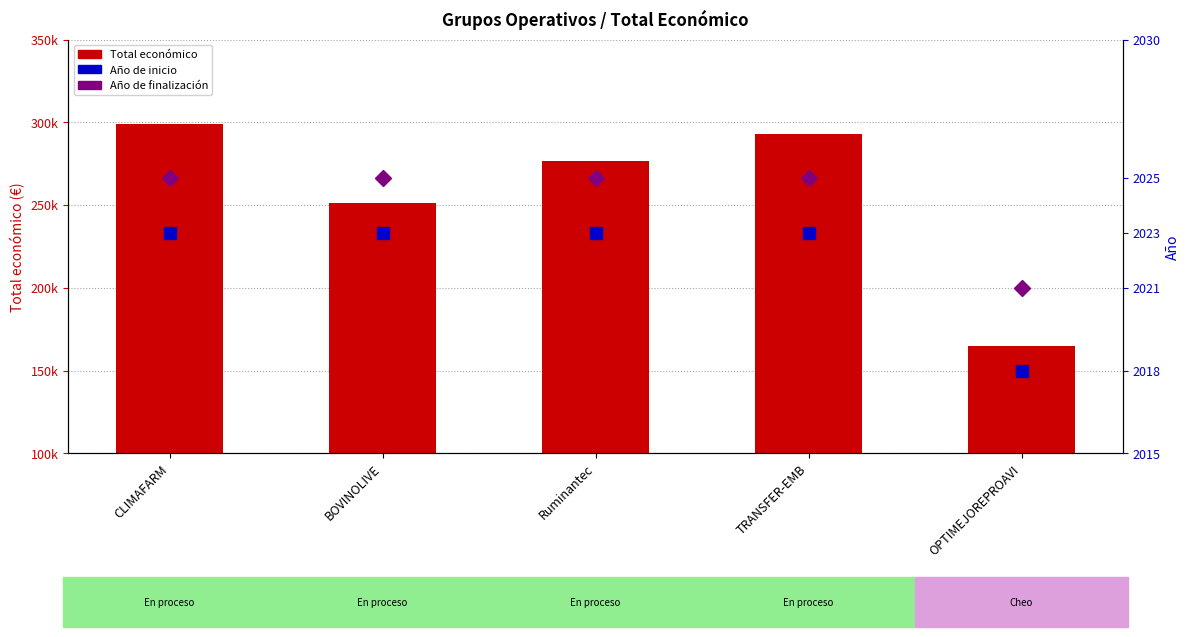

What is the value of the Total económico bar at the 3rd from the left?

276794